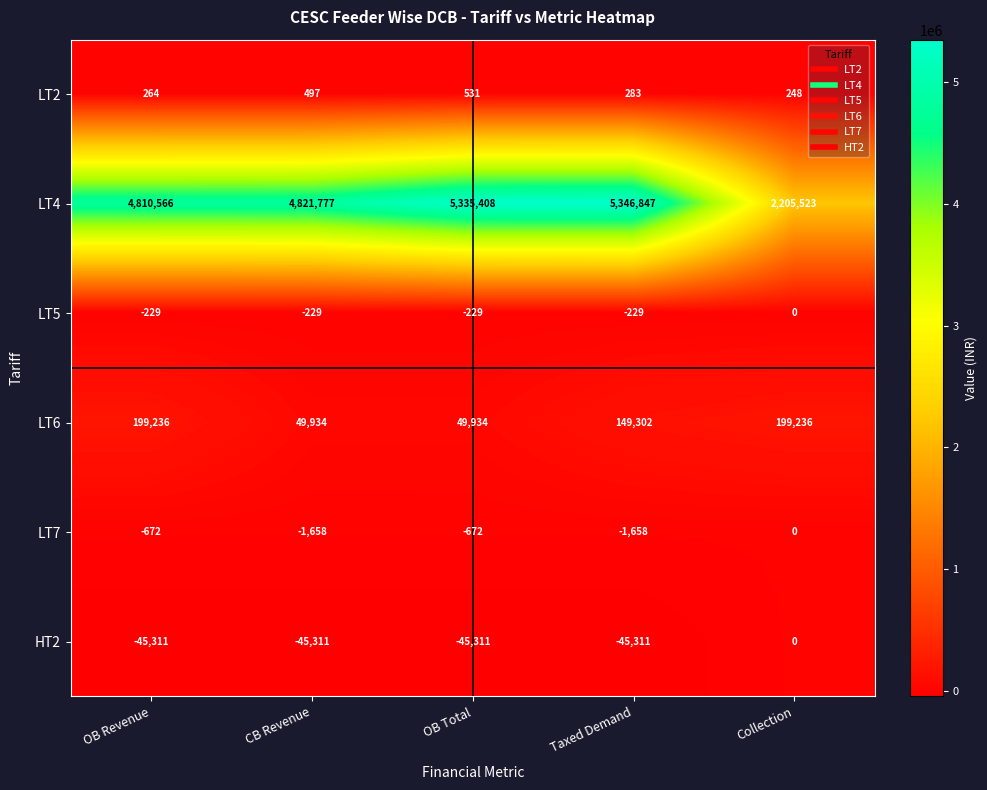

The LT4 series shows 4810566 at OB Revenue. True or false?

True